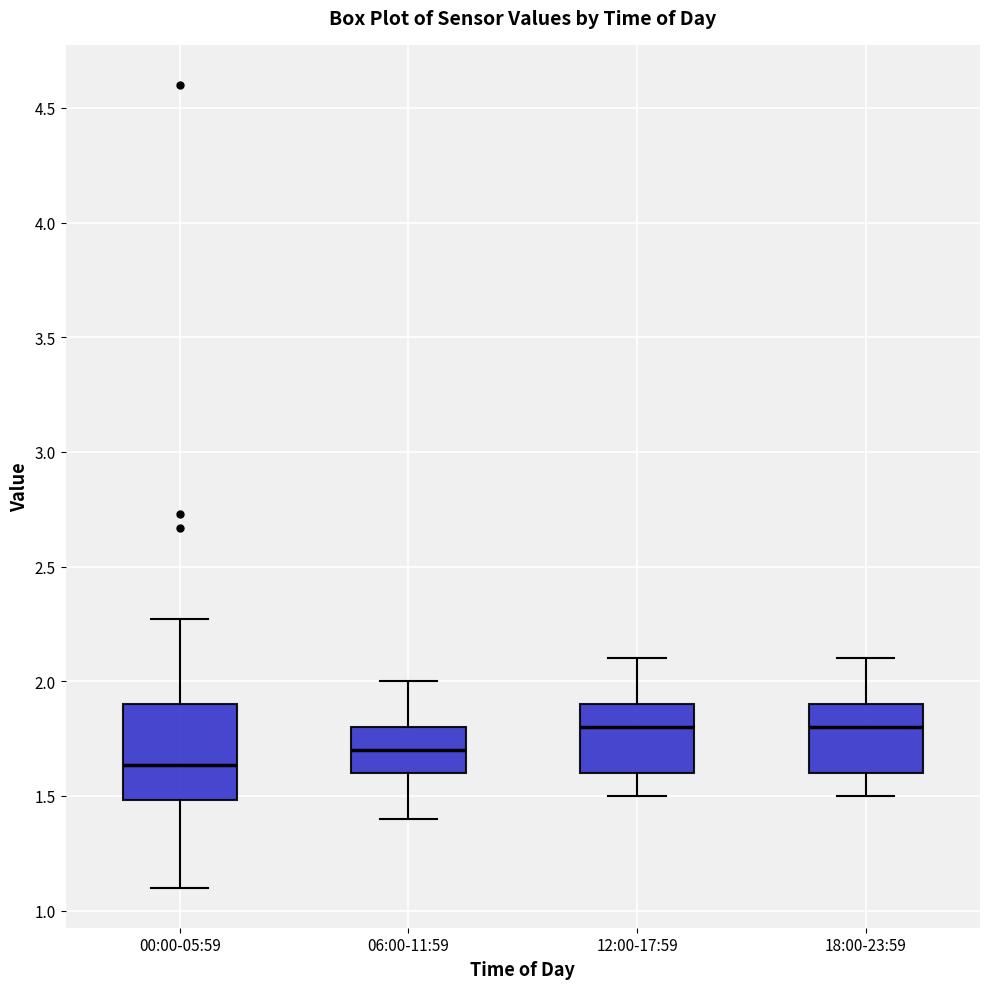

Comparing the boxes themselves (not the whiskers), which one is the tallest?

00:00-05:59